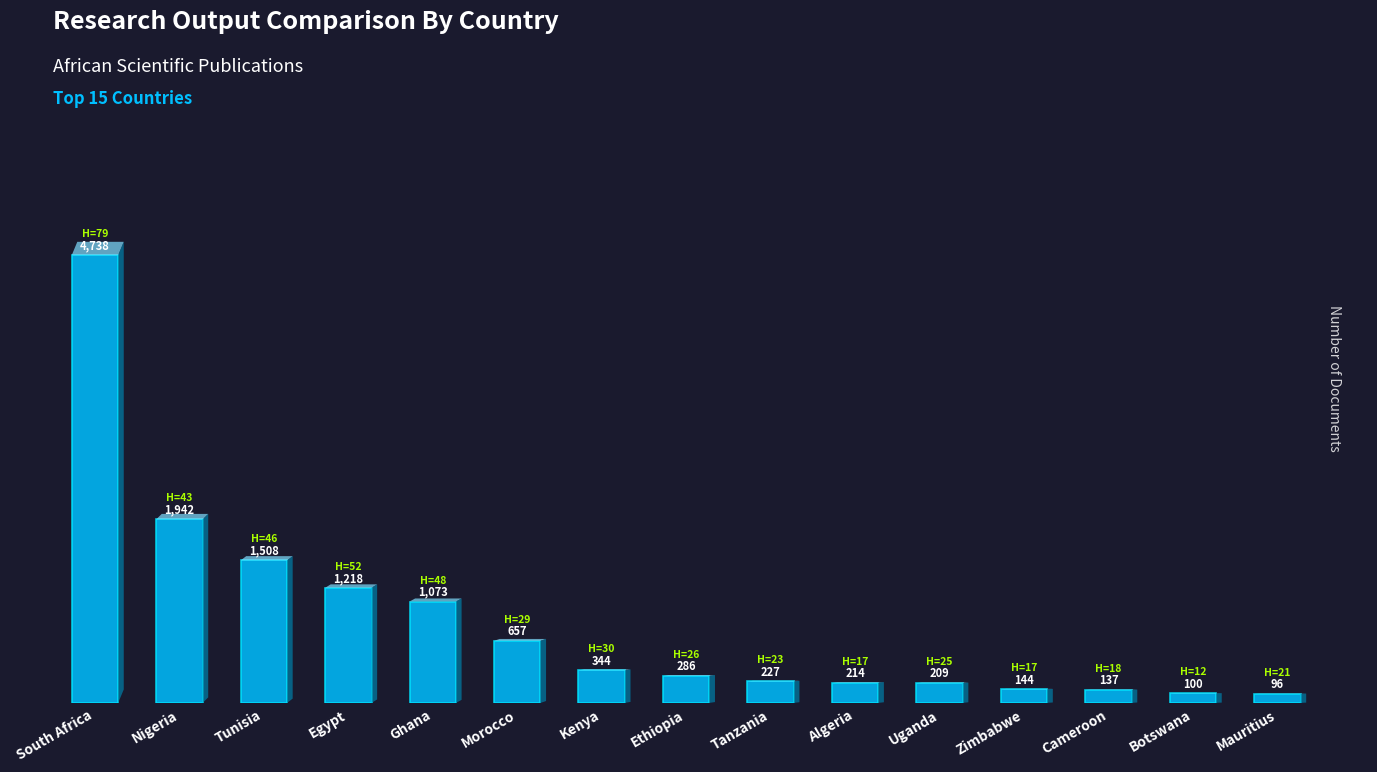

True or false: the data shows 309 at Egypt.

False